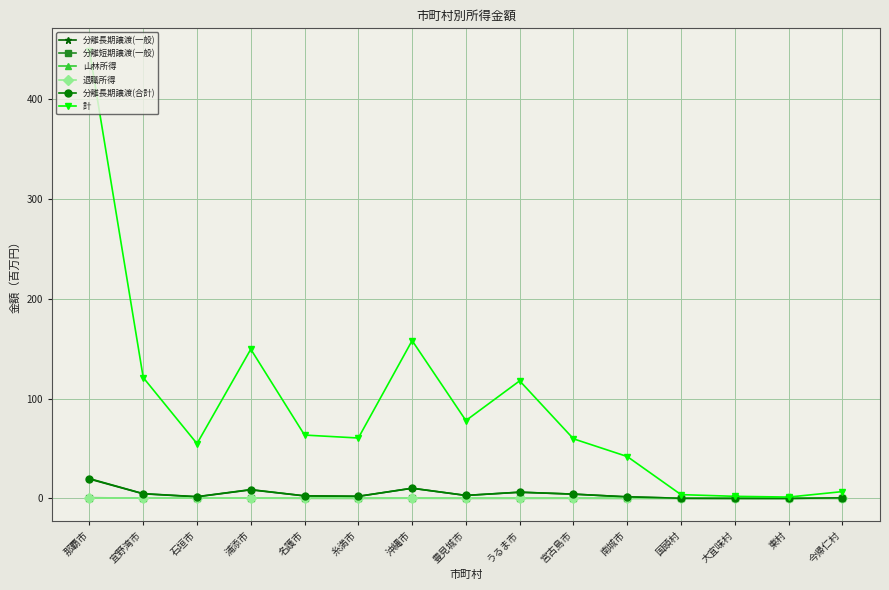

Where is the first local minimum for 分離長期譲渡(合計)?

石垣市